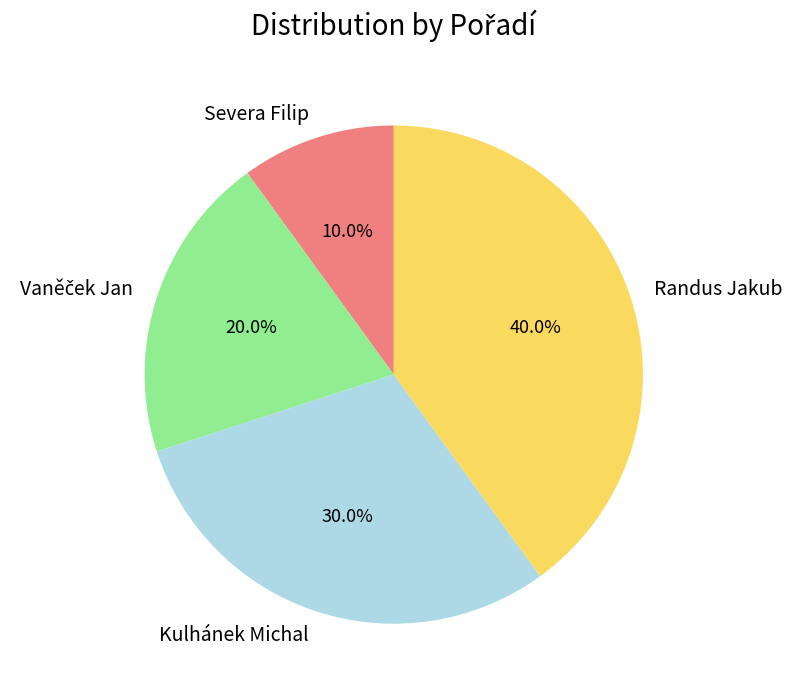

What is the largest slice in the pie chart?

Randus Jakub